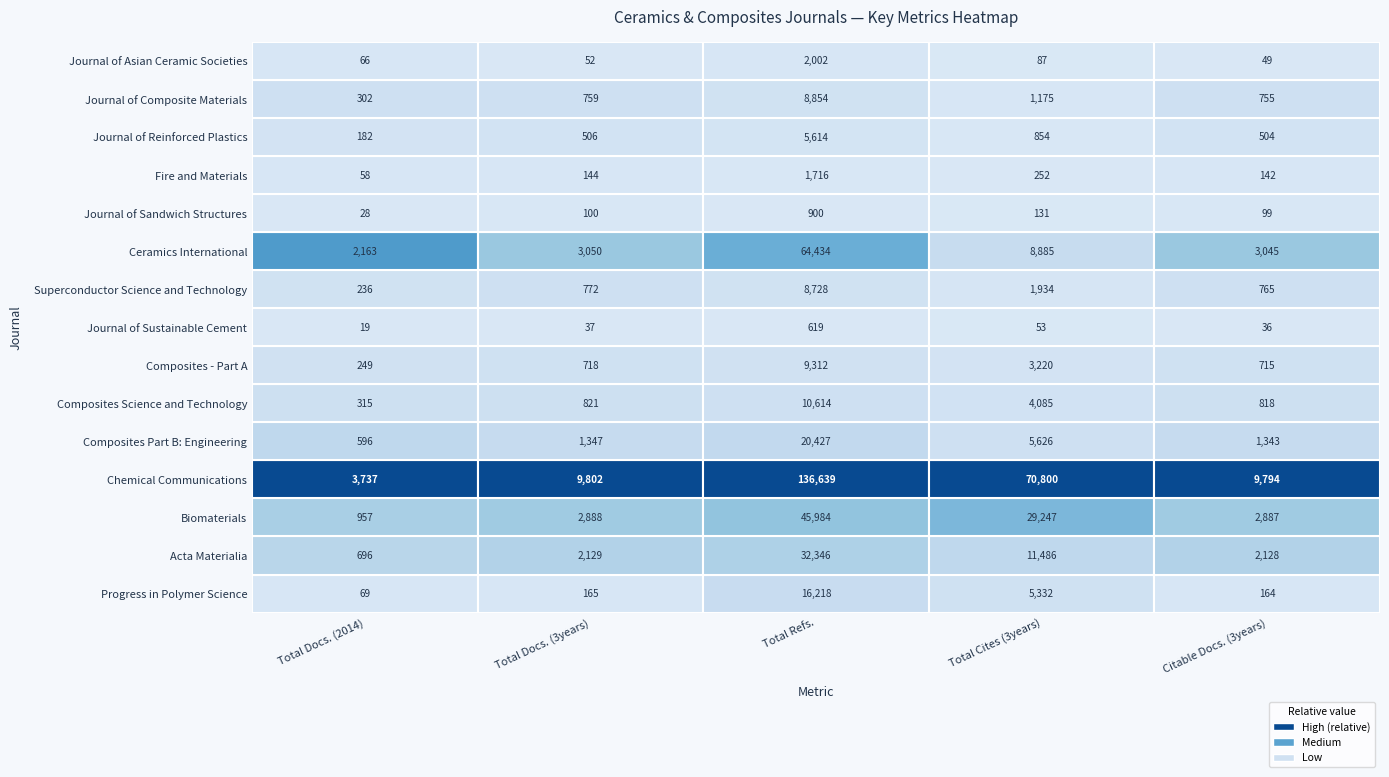

What is the sum of all Journal of Sandwich Structures values?

1258